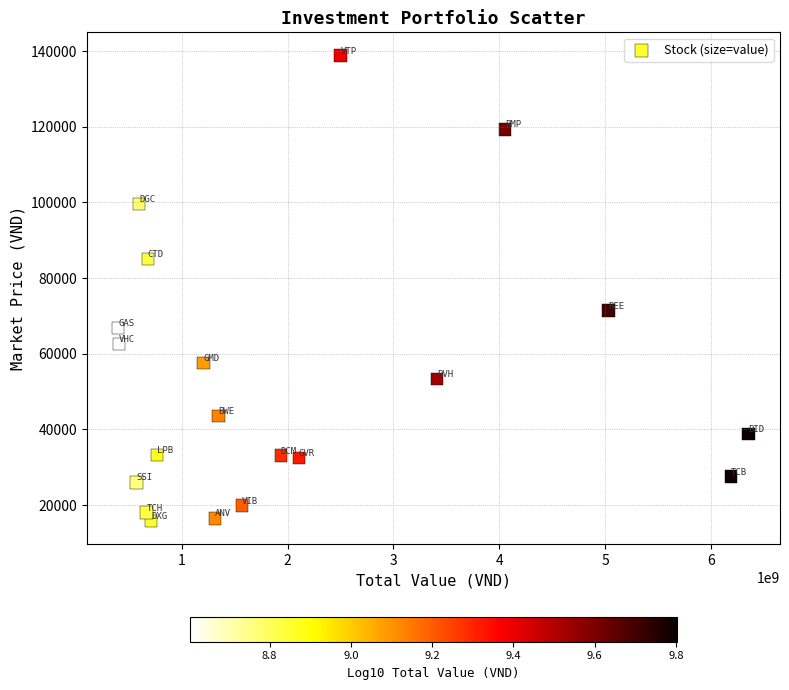

What Y value in the scatter plot is closest to 77300?

71400